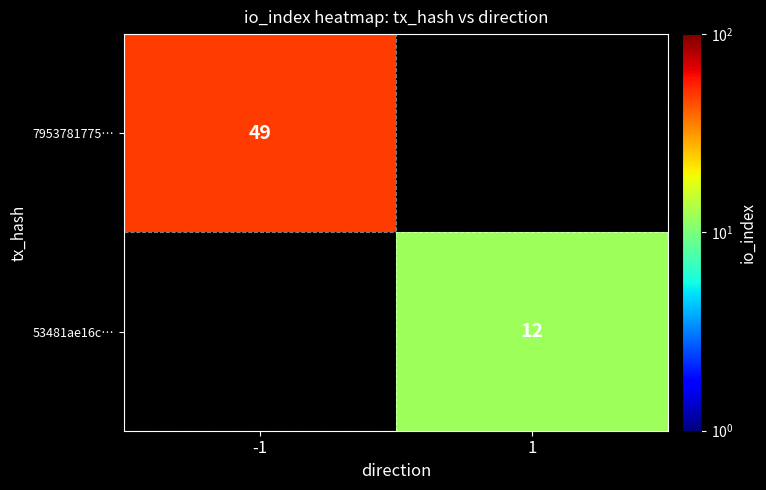

The value of 7953781775… at -1 is 49. True or false?

True